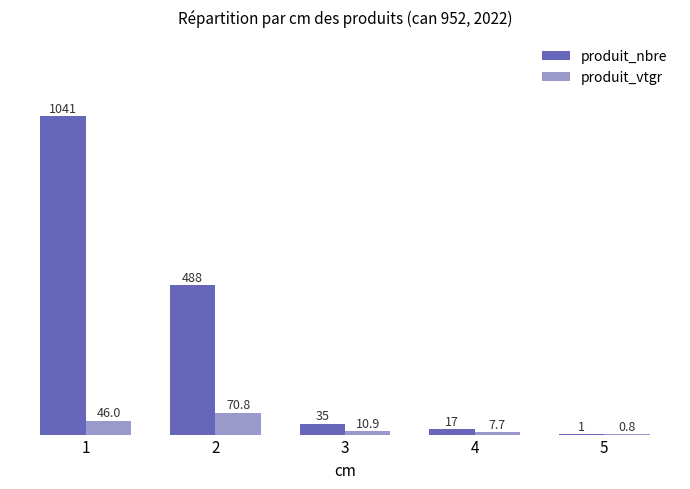

Which series has the widest spread of values?

produit_nbre